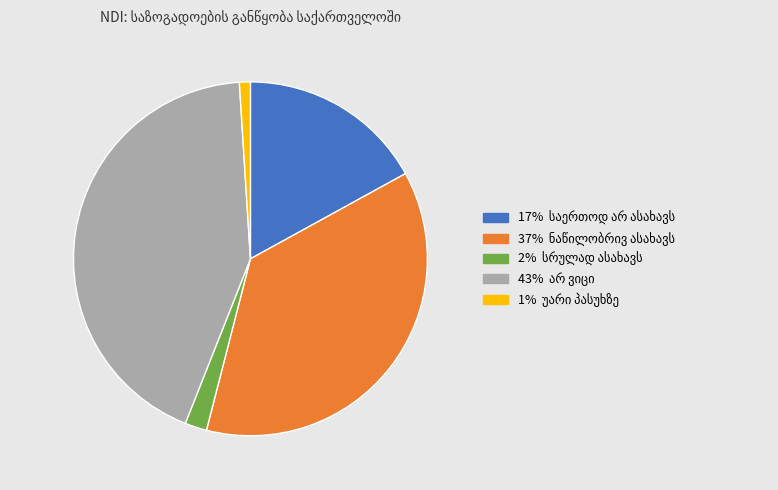

Is there any slice that represents more than half of the pie?

No